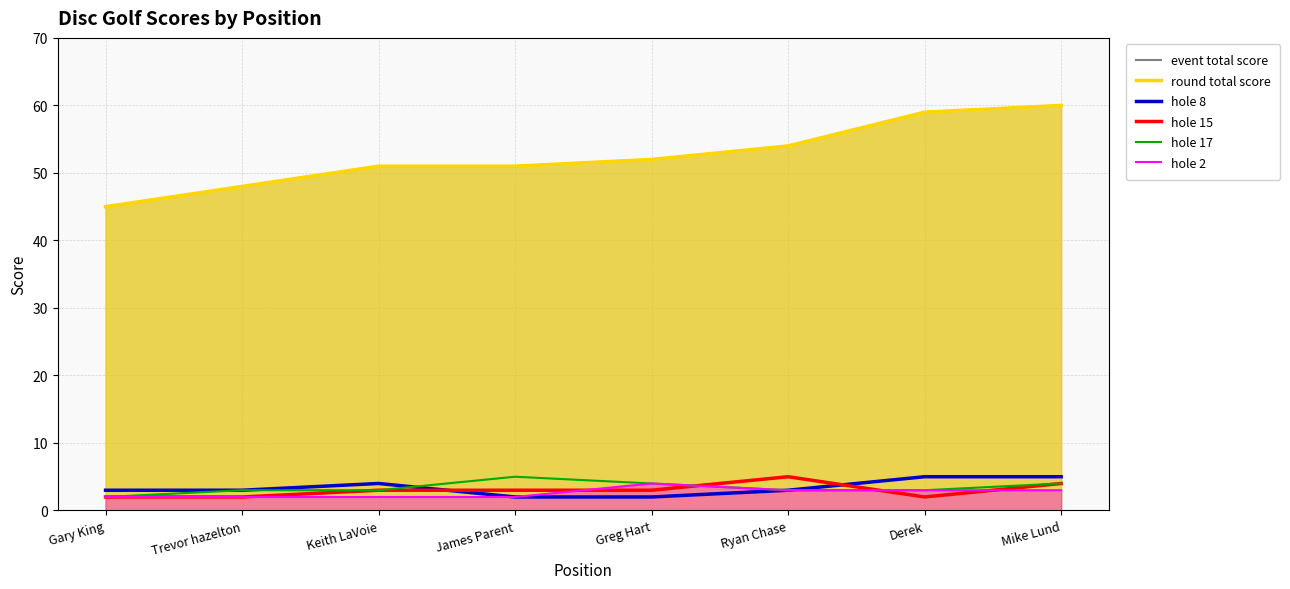

Reading left to right, transcribe all the data shown in this chart.

event total score: Gary King=45	Trevor hazelton=48	Keith LaVoie=51	James Parent=51	Greg Hart=52	Ryan Chase=54	Derek=59	Mike Lund=60
round total score: Gary King=45	Trevor hazelton=48	Keith LaVoie=51	James Parent=51	Greg Hart=52	Ryan Chase=54	Derek=59	Mike Lund=60
hole 8: Gary King=3	Trevor hazelton=3	Keith LaVoie=4	James Parent=2	Greg Hart=2	Ryan Chase=3	Derek=5	Mike Lund=5
hole 15: Gary King=2	Trevor hazelton=2	Keith LaVoie=3	James Parent=3	Greg Hart=3	Ryan Chase=5	Derek=2	Mike Lund=4
hole 17: Gary King=2	Trevor hazelton=3	Keith LaVoie=3	James Parent=5	Greg Hart=4	Ryan Chase=3	Derek=3	Mike Lund=4
hole 2: Gary King=2	Trevor hazelton=2	Keith LaVoie=2	James Parent=2	Greg Hart=4	Ryan Chase=3	Derek=3	Mike Lund=3